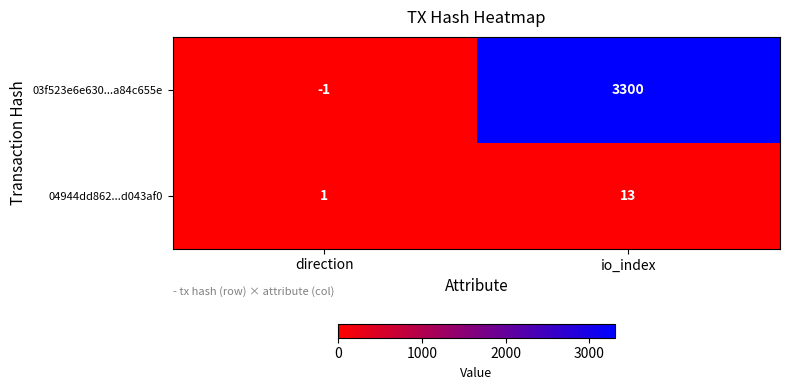

Reading right to left, extract all data points from this chart.

03f523e6e630...a84c655e: 3300	-1
04944dd862...d043af0: 13	1